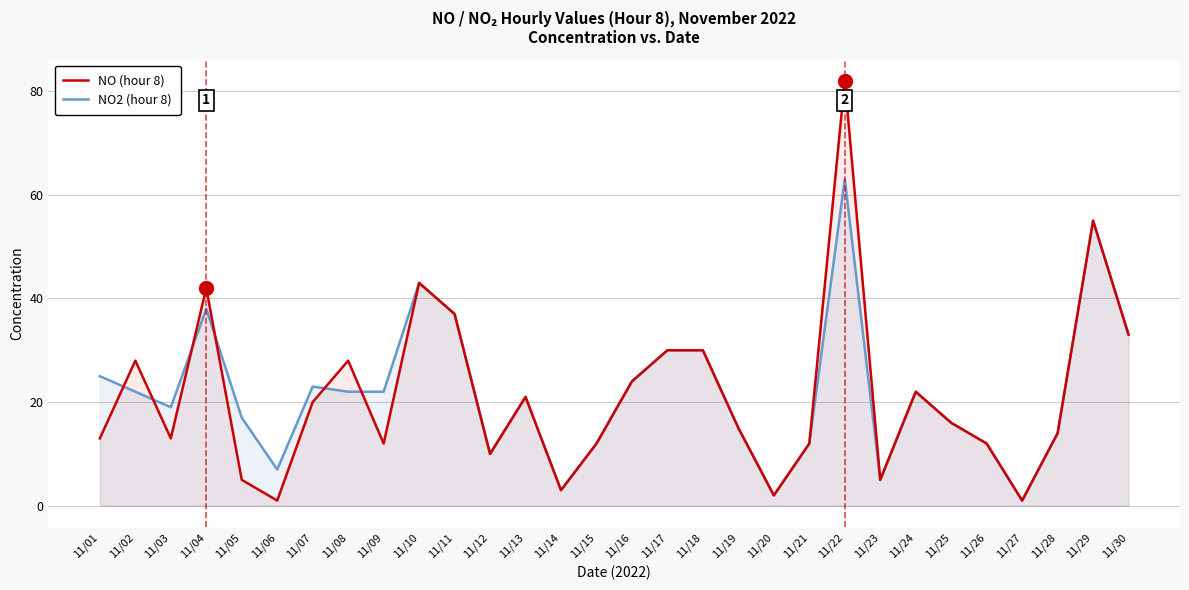

At which category is the sum across all series the highest?

11/22